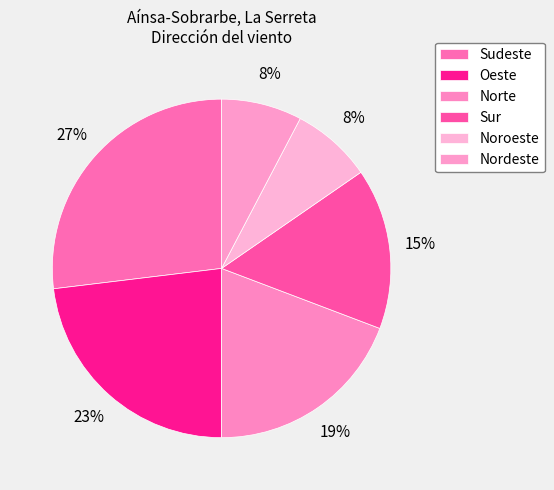

Which slice is the smallest?

Noroeste